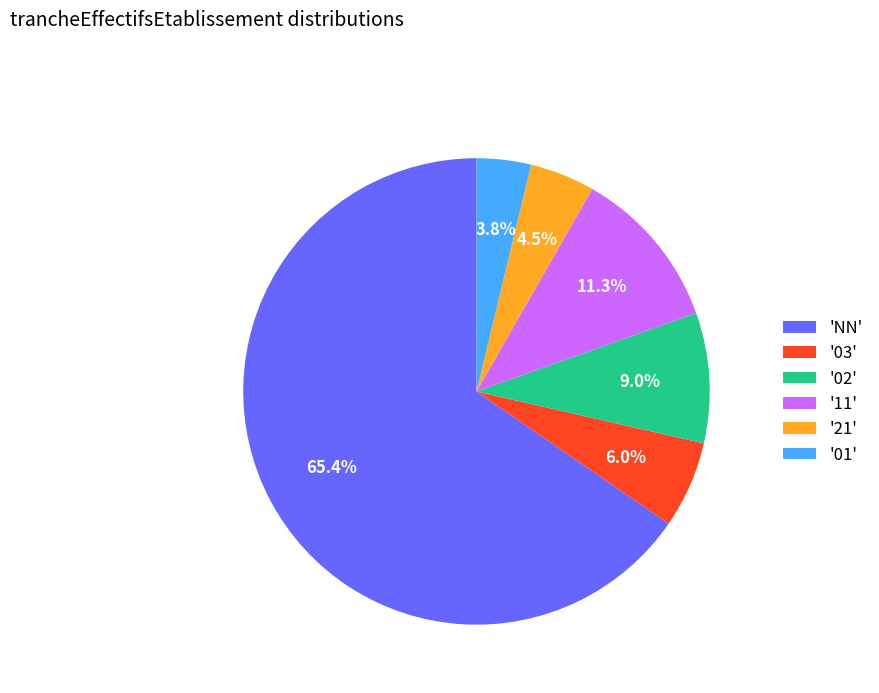

Which category has the smallest portion of the pie?

'01'